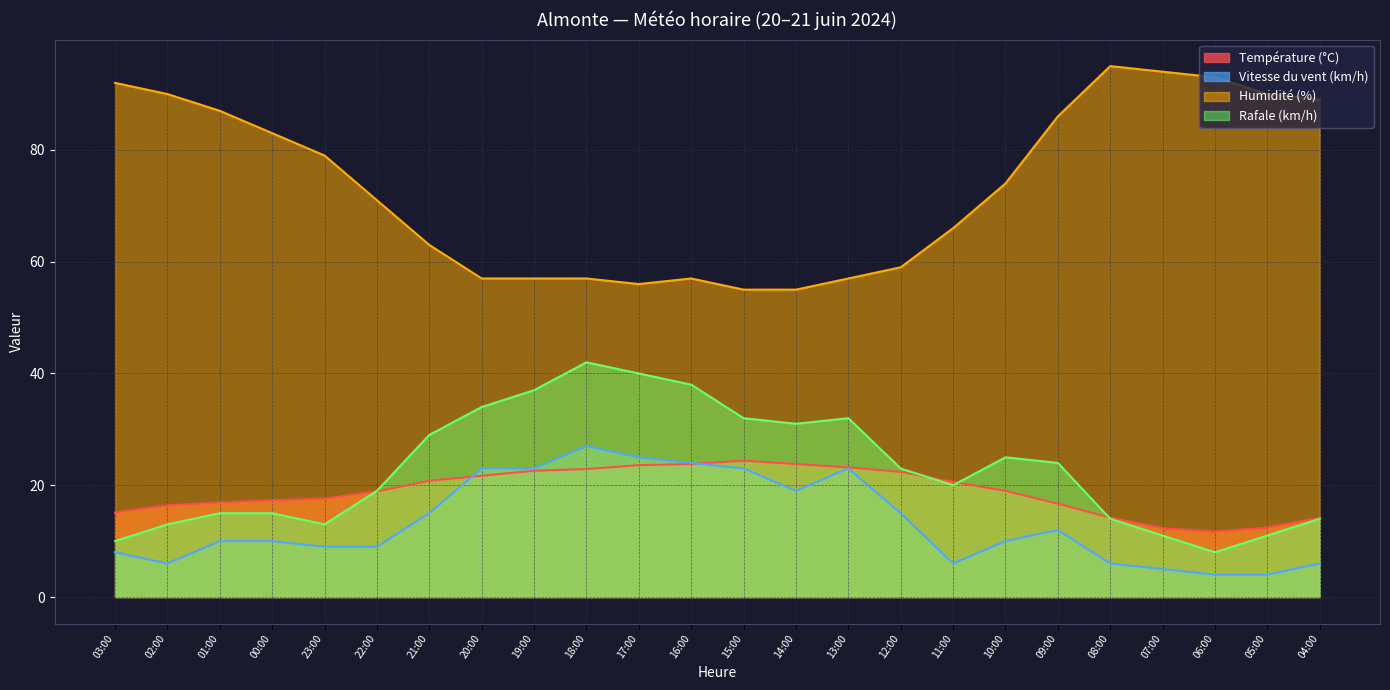

Read the Vitesse du vent (km/h) value at 09:00.

12.0